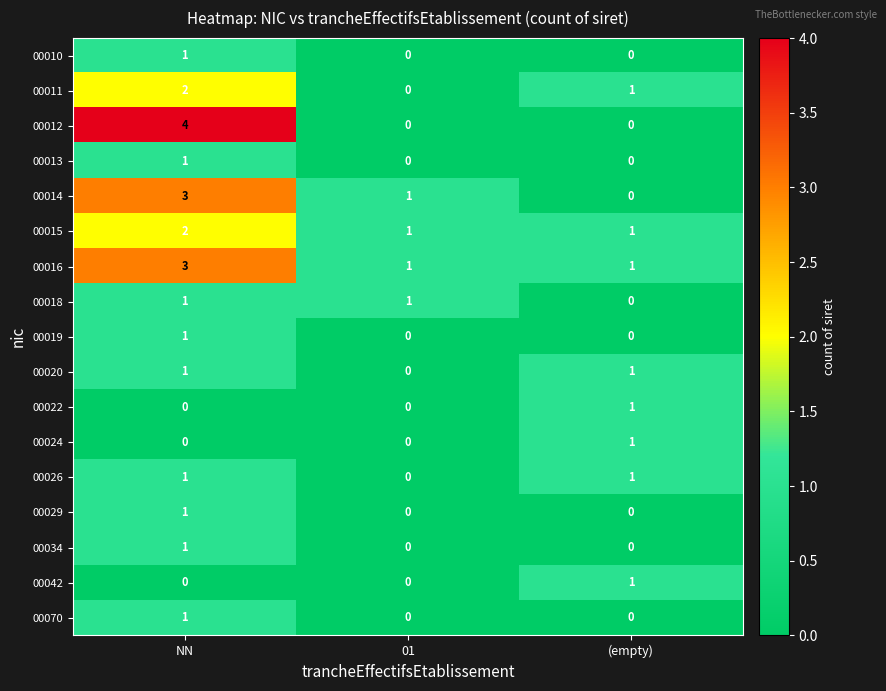

Count the 00018 values in the range 0 to 1.

3